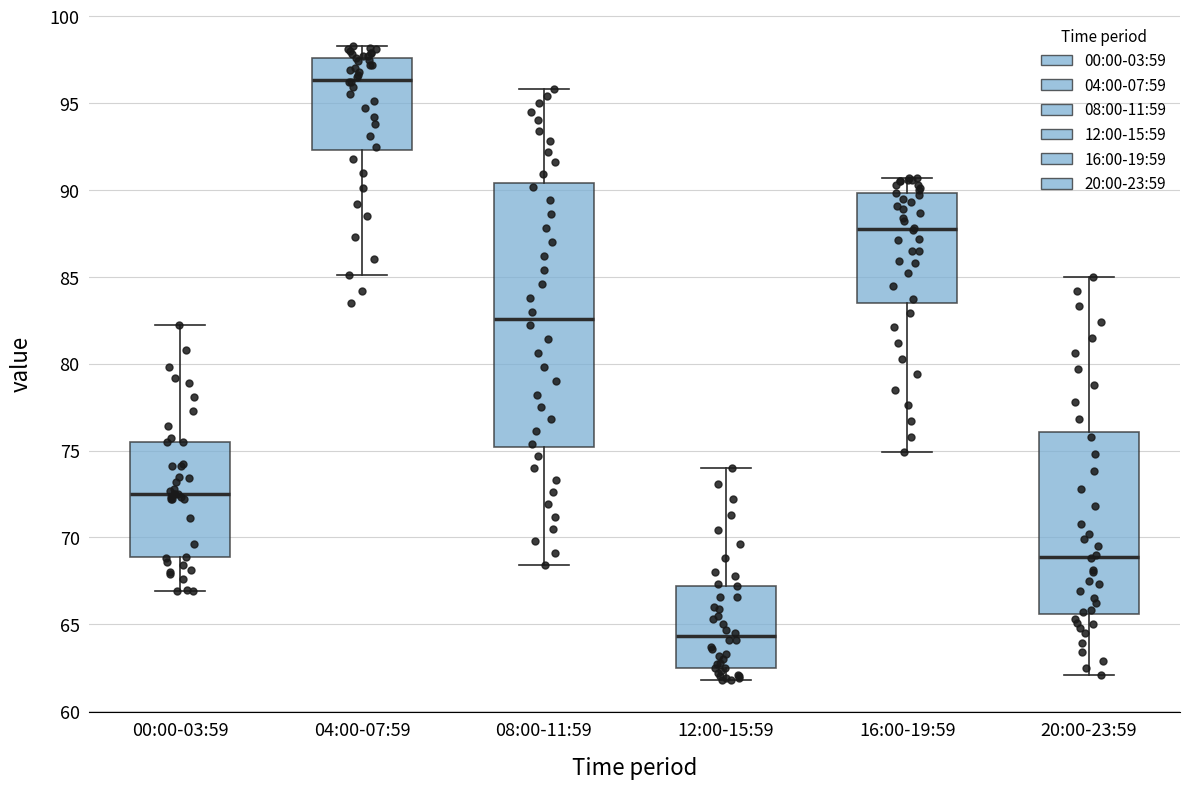

Which box is the tallest, from its lower edge to its upper edge?

08:00-11:59